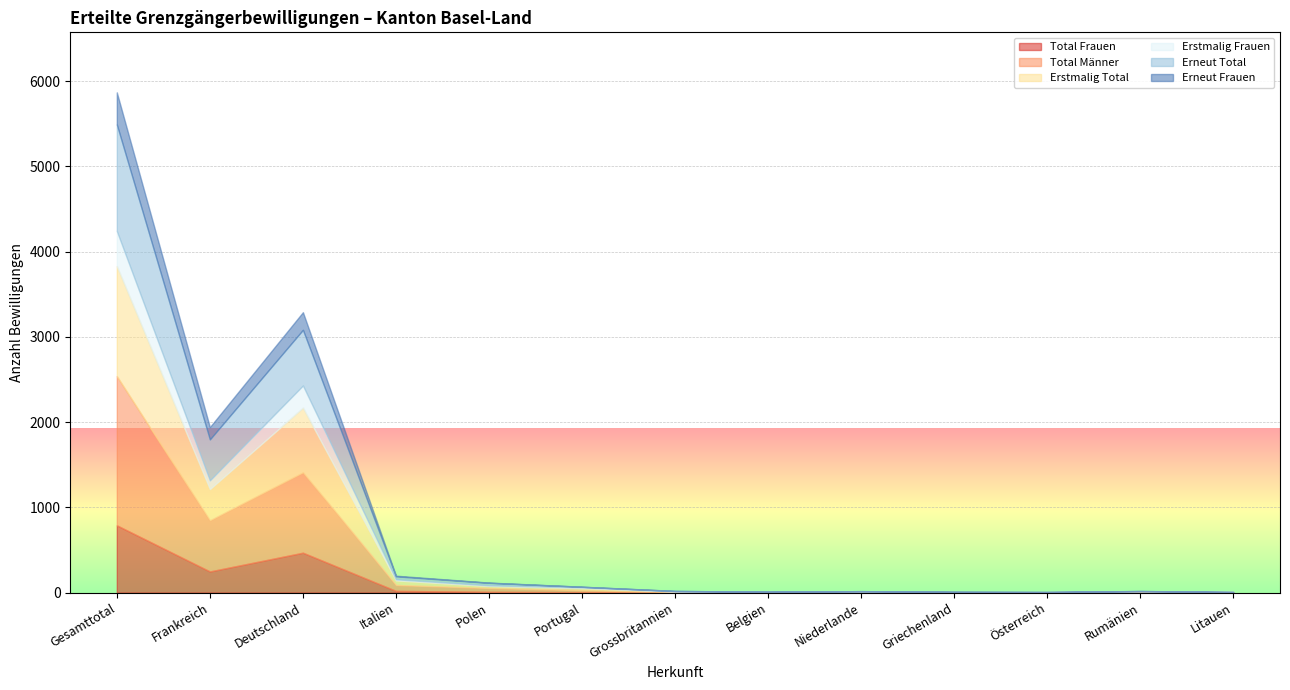

At Polen, list the series in order from largest to smallest.

Total Männer, Erneut Total, Erstmalig Total, Total Frauen, Erstmalig Frauen, Erneut Frauen